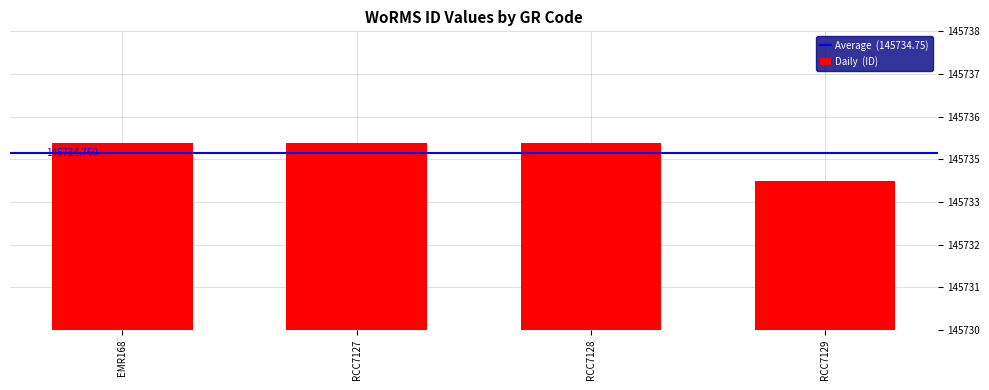

At which category does the chart reach its peak across all series?

EMR168